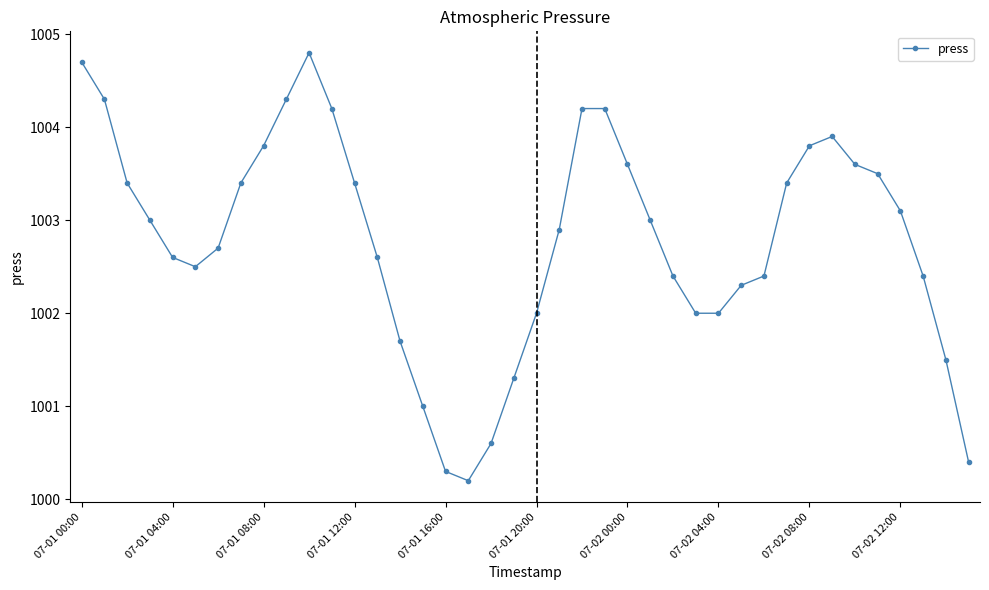

What is the value of the 22nd point from the left?

1002.9